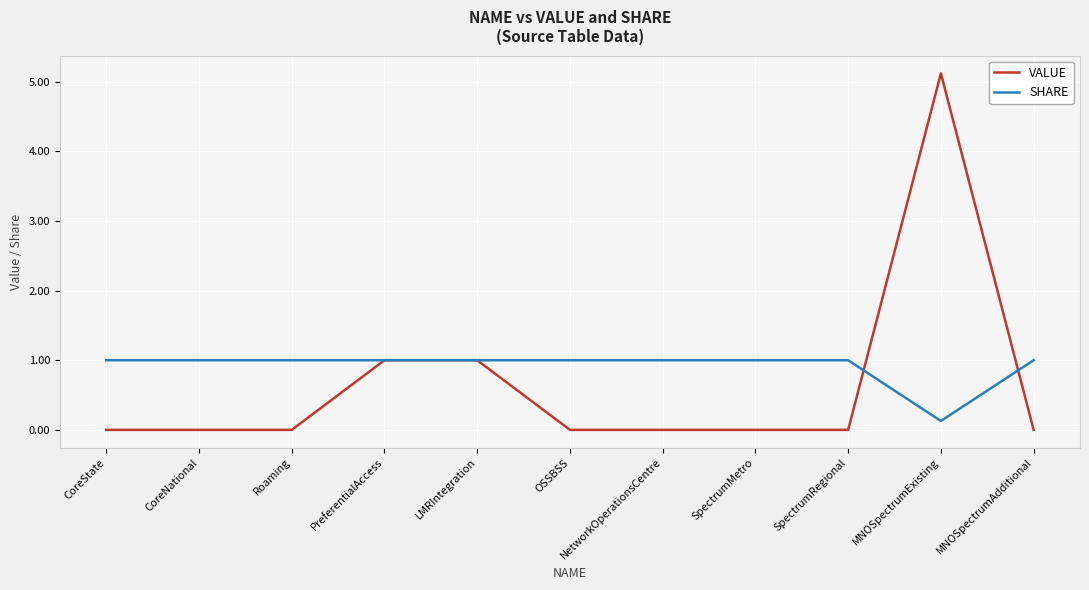

Does the chart display data point markers on the line(s)?

No